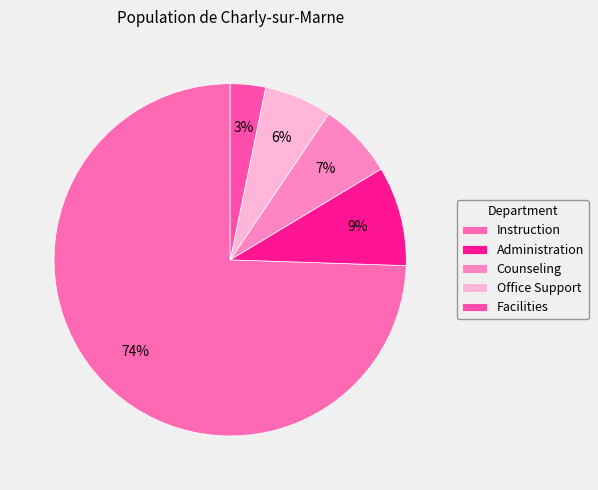

How many slices are in this pie chart?

5